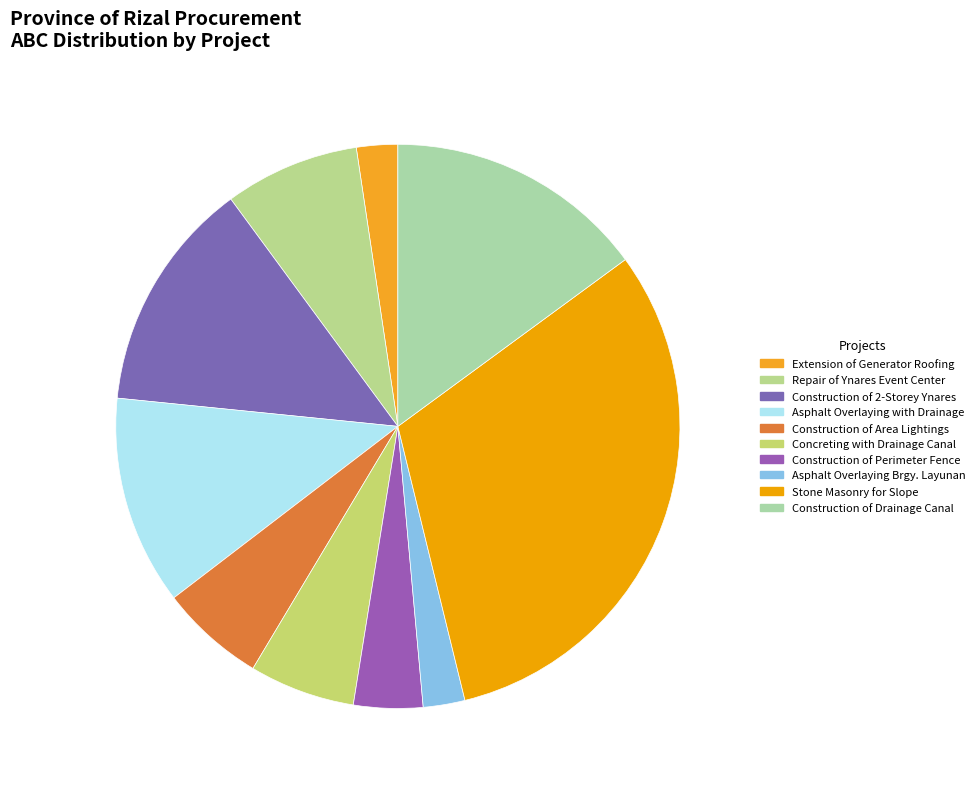

Does Construction of Perimeter Fence account for over 50% of the chart?

No